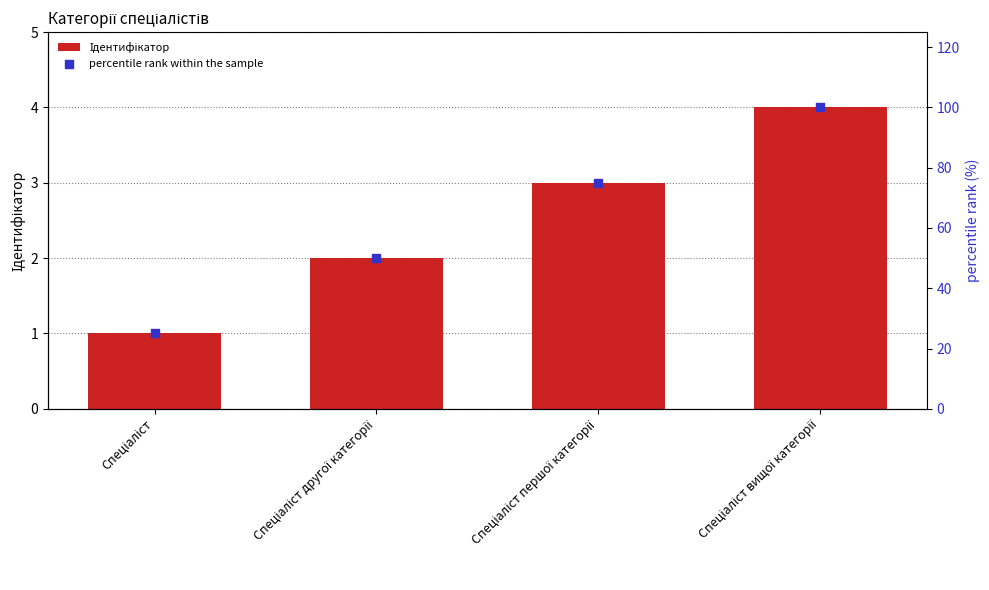

What are all the series names shown in the legend?

Ідентифікатор, percentile rank within the sample